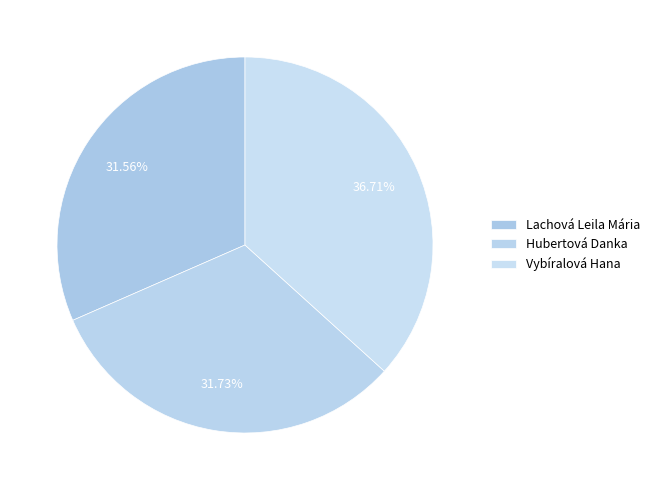

To the nearest percent, what is the average slice percentage?

33%